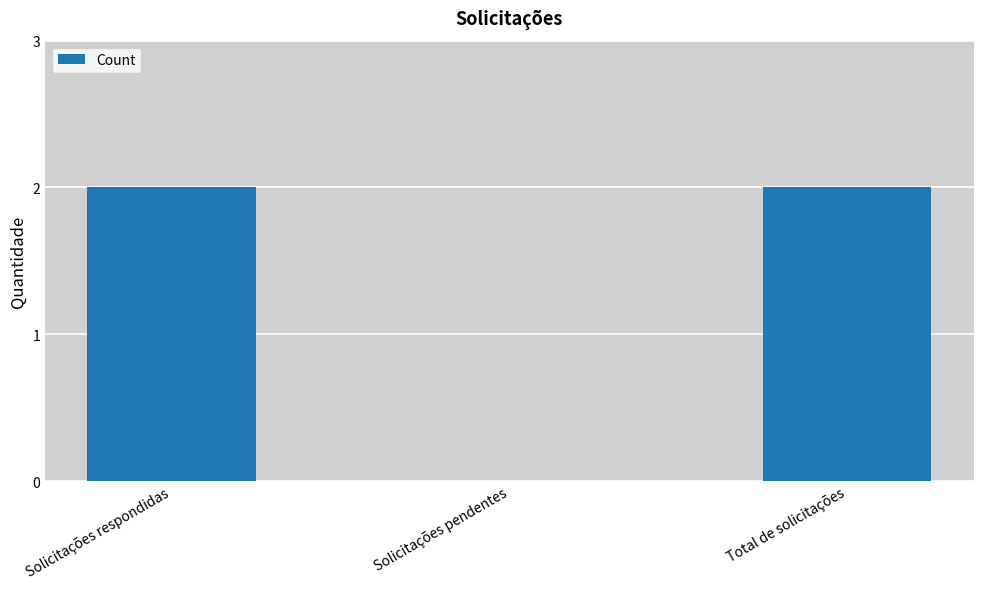

What is the sum of all values?

4